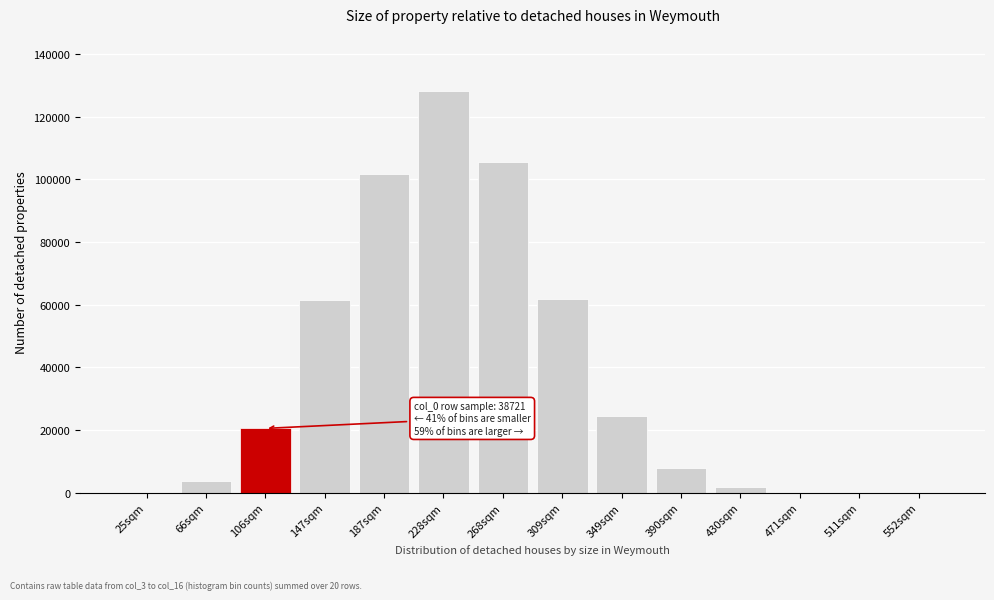

Is it true that the value at 147sqm is 94400?

False